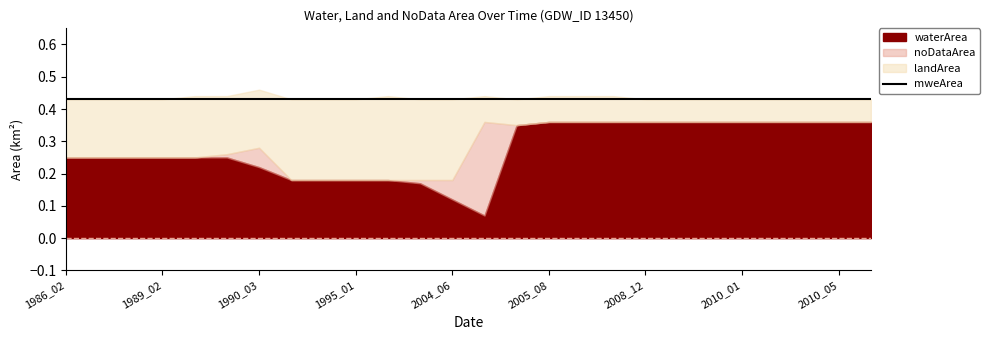

The value of noDataArea at 1989_09 is 0.0. True or false?

True